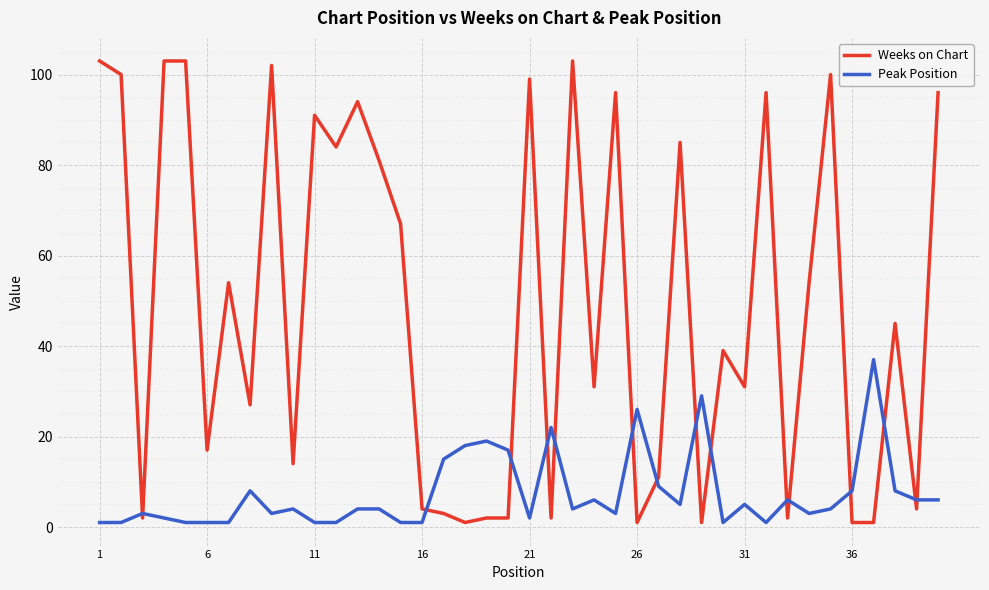

Which series has the widest spread of values?

Weeks on Chart